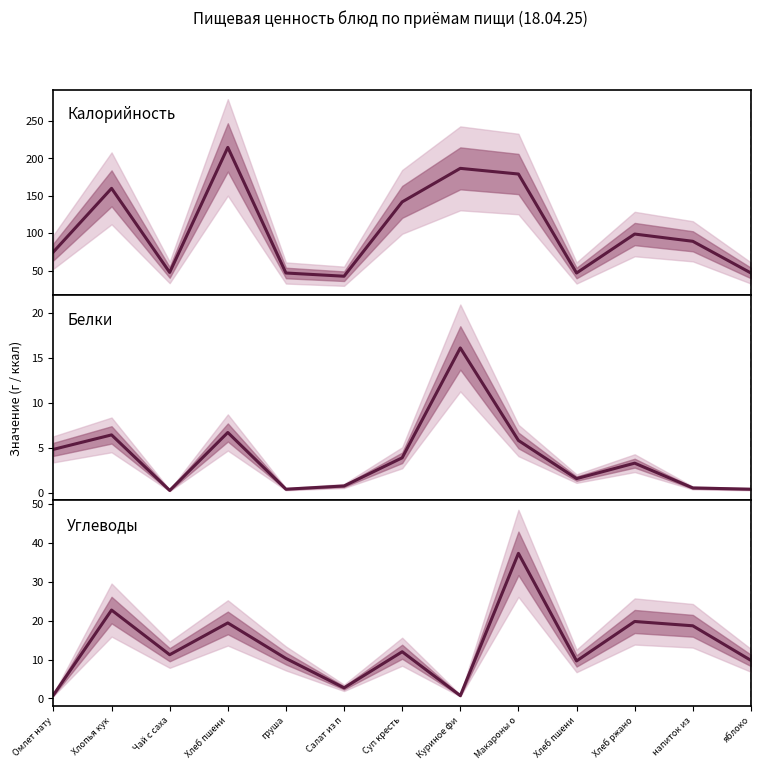

At which label is Белки closest to 8?

Хлеб пшени